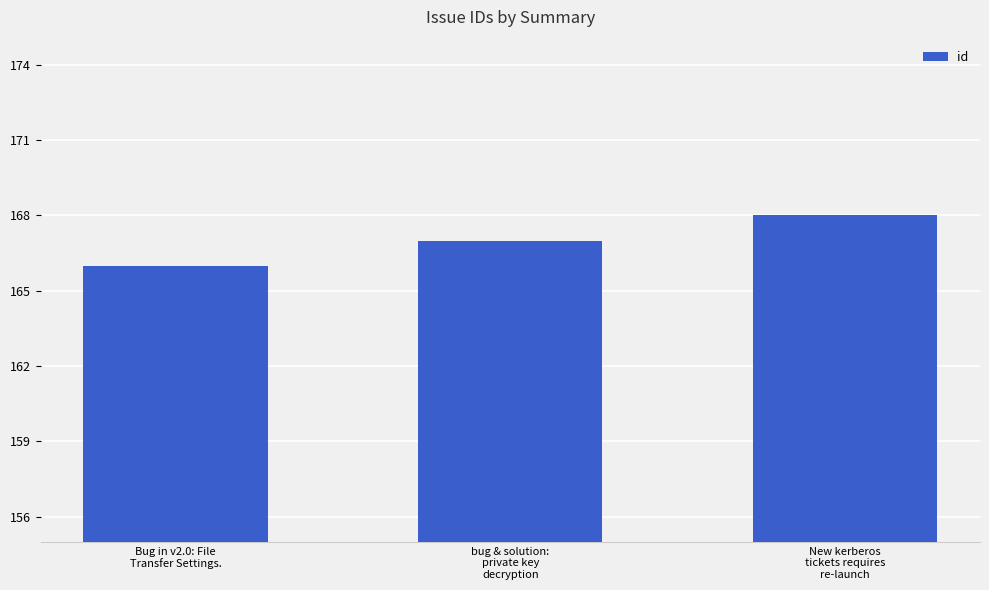

What is the average value?

167